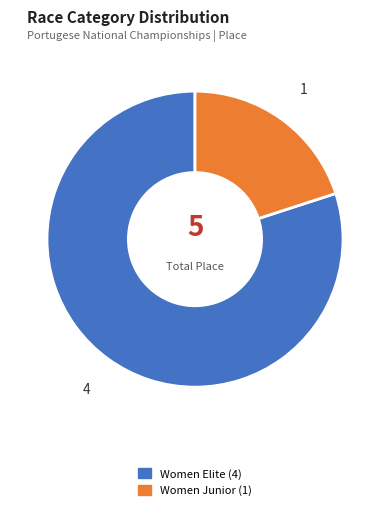

Rank the categories by value from highest to lowest.

Women Elite, Women Junior